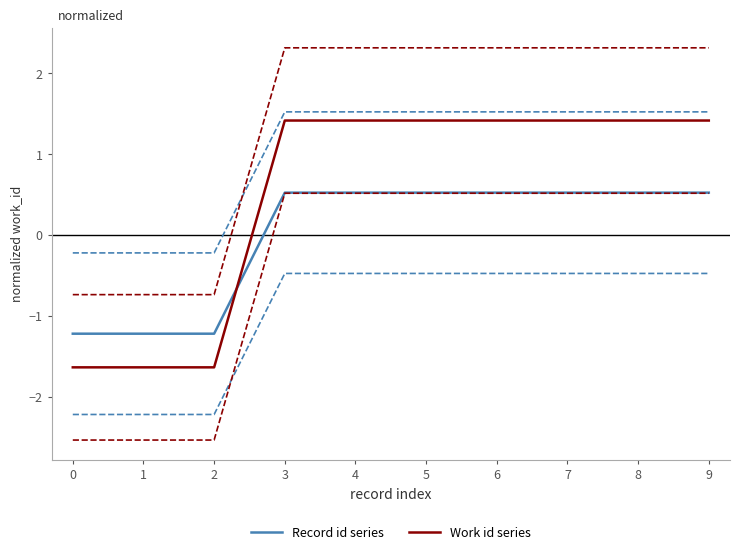

How many lines are shown in the chart?

6